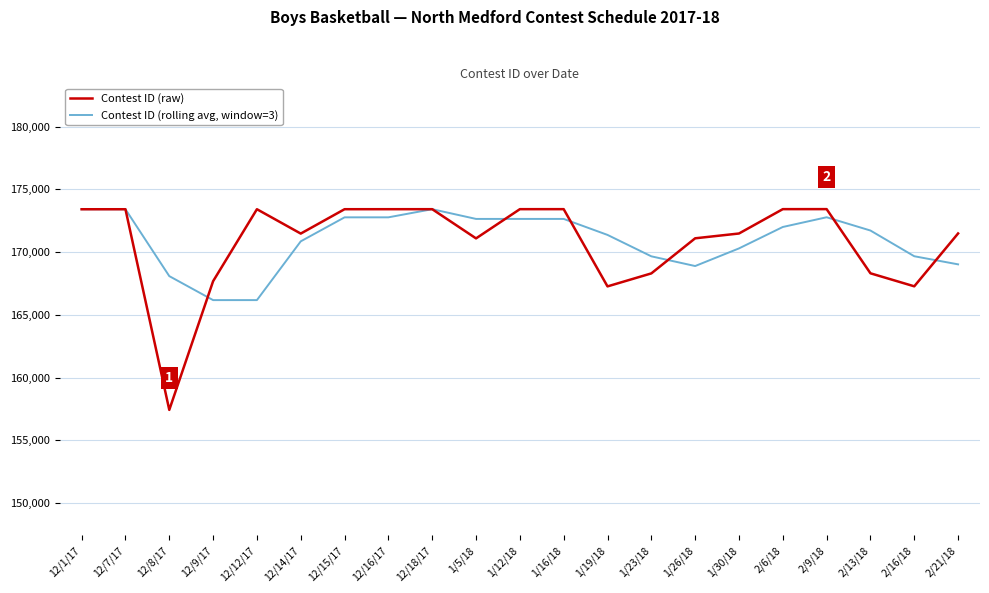

What is the minimum value shown in the chart?

157433